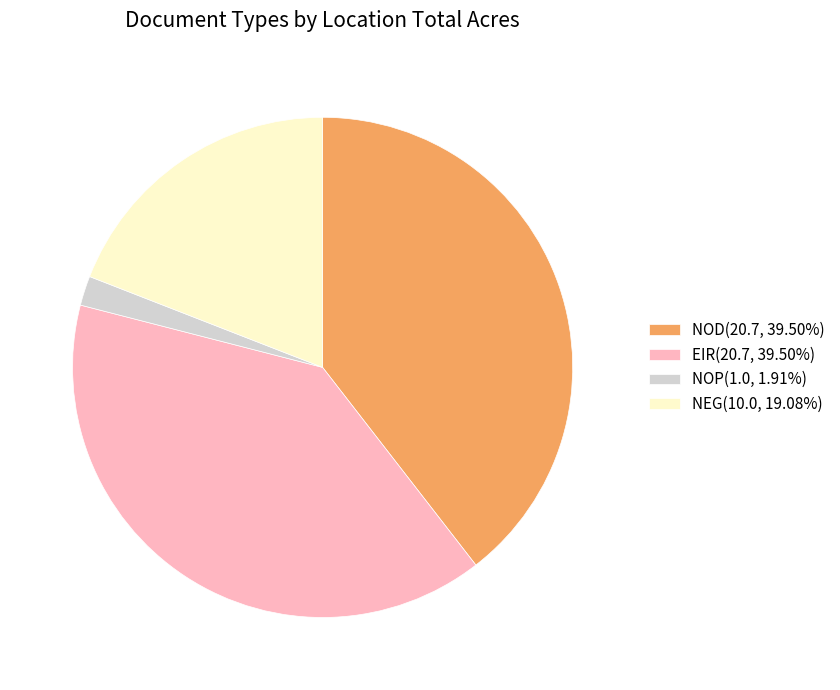

How many slices are in this pie chart?

4